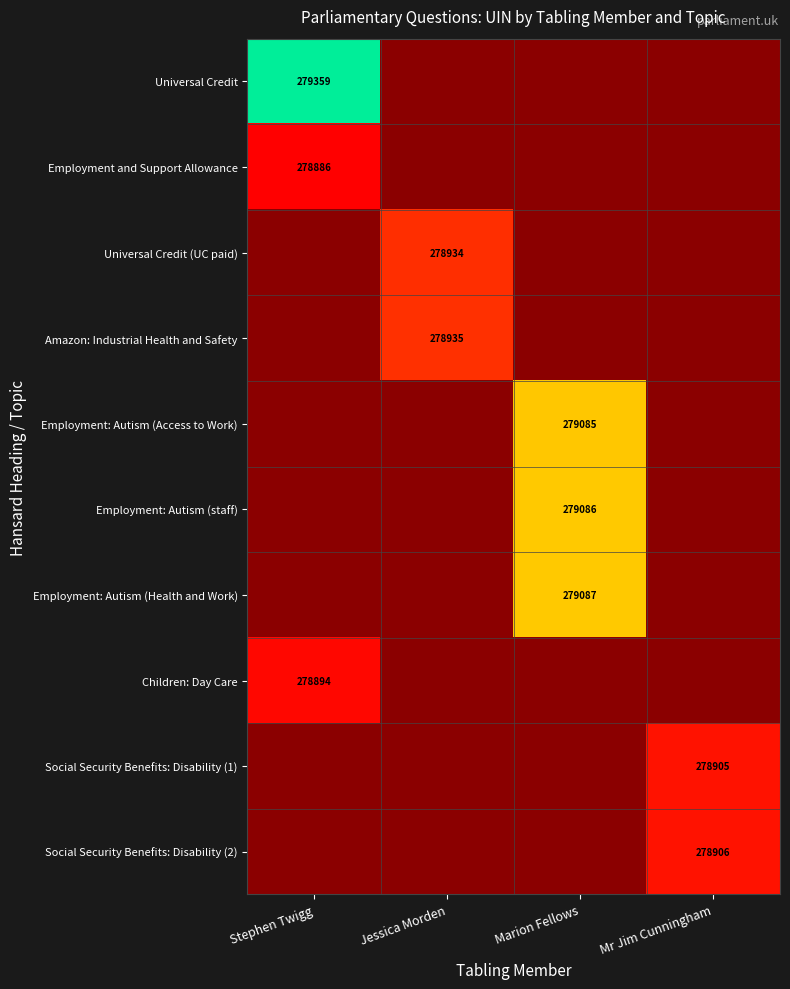

The value of Social Security Benefits: Disability (1) at Mr Jim Cunningham is 278905. True or false?

True